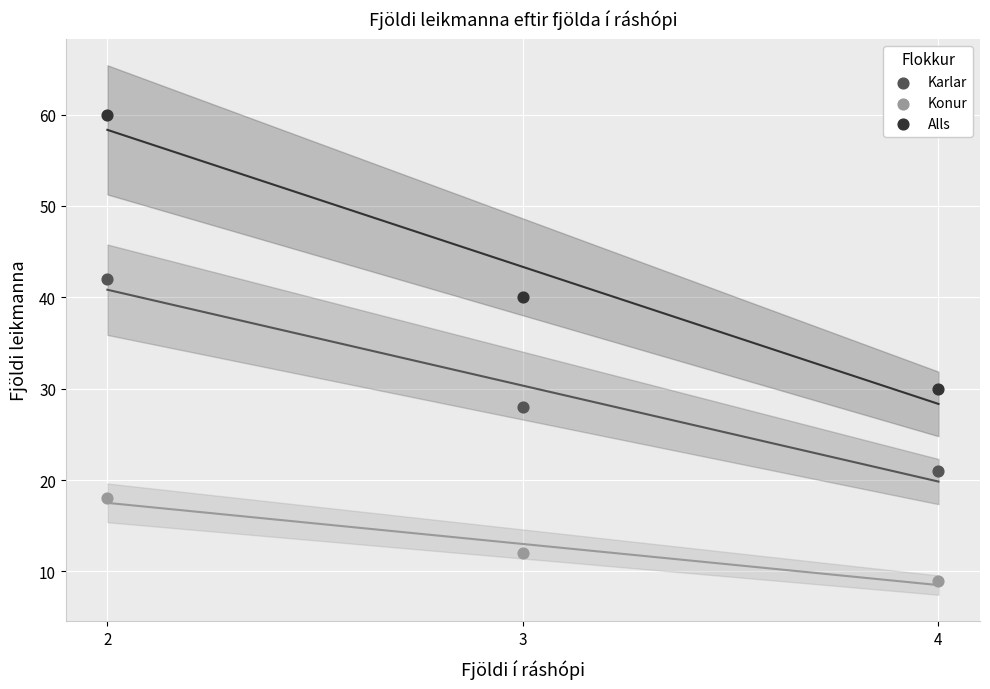

In the Alls series, what Y value is closest to 45?

40